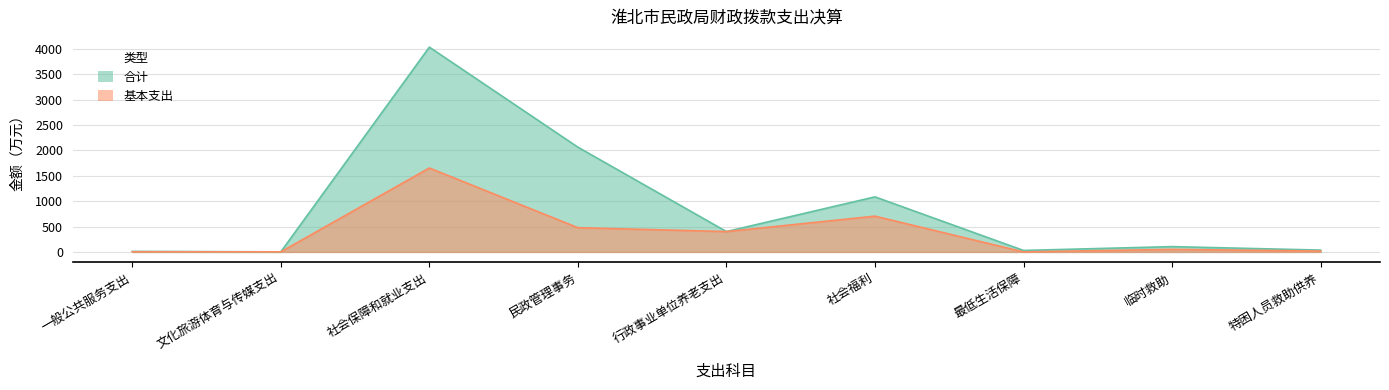

What is the sum of the 合计 values at 文化旅游体育与传媒支出 and 民政管理事务?

2066.7